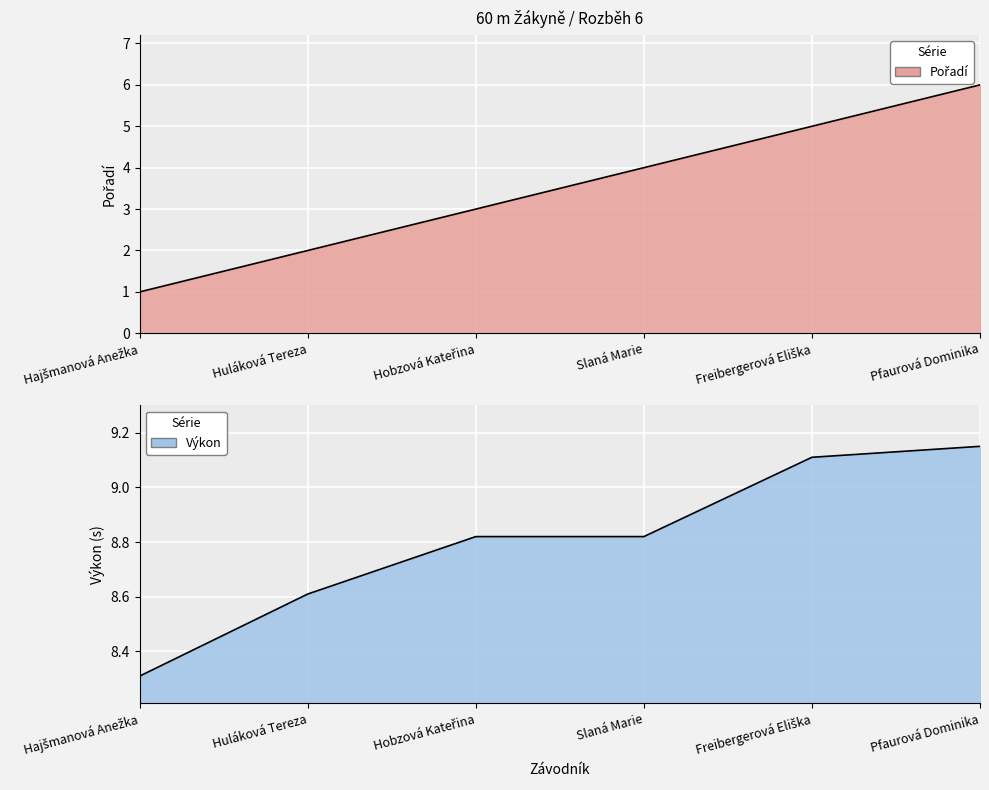

What is the spread (max minus min) of values at Huláková Tereza?

6.6